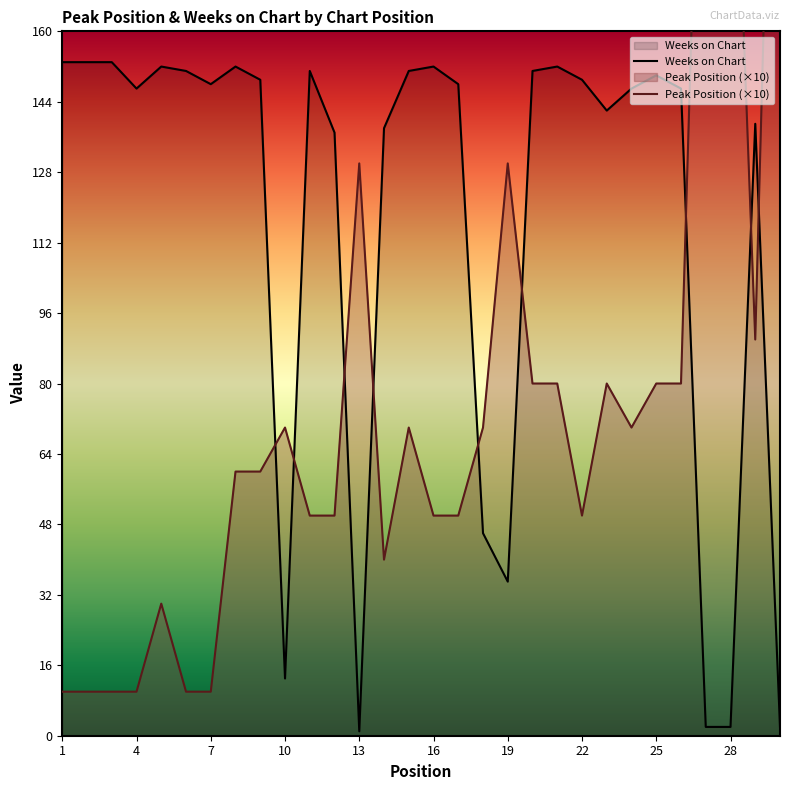

Which series changed the most between 19 and 28?

Peak Position